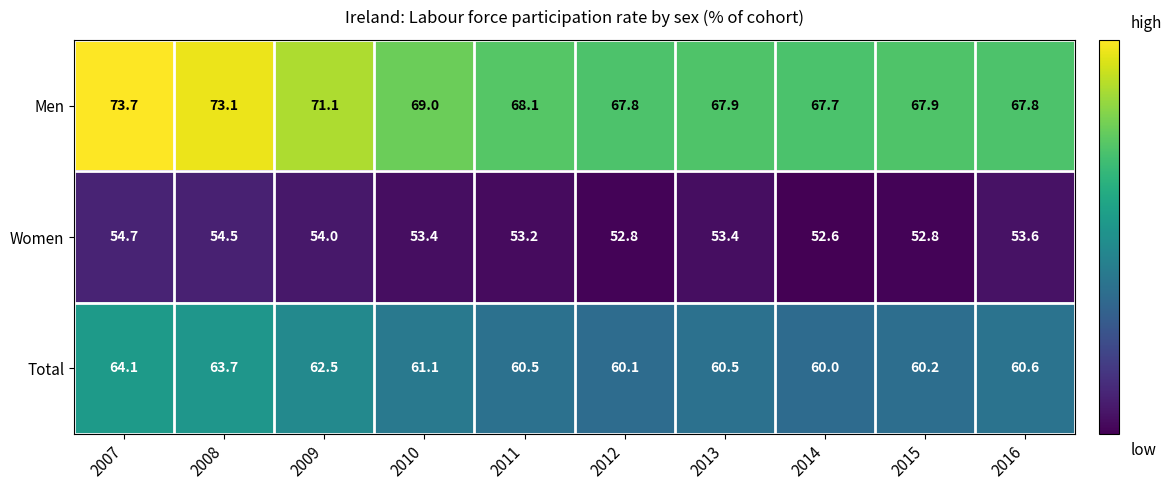

The value of Men at 2015 is 67.9. True or false?

True